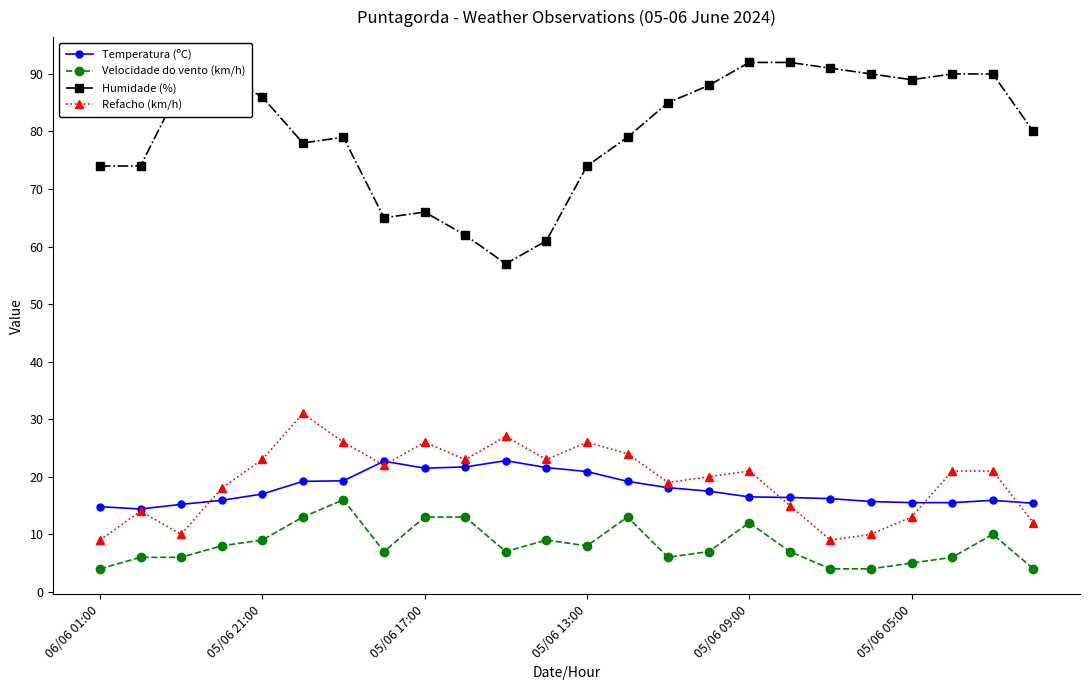

Which series has the largest range (max minus min)?

Humidade (%)